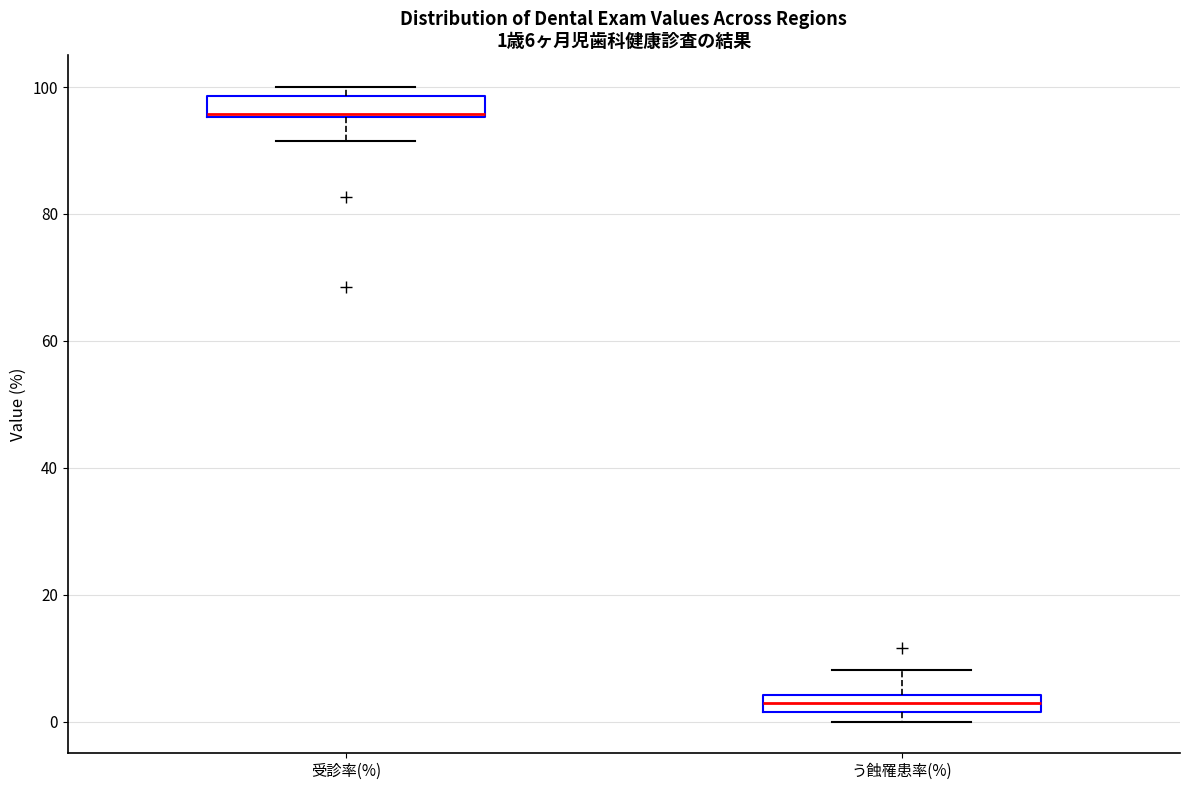

Which box has the lowest median line?

う蝕罹患率(%)